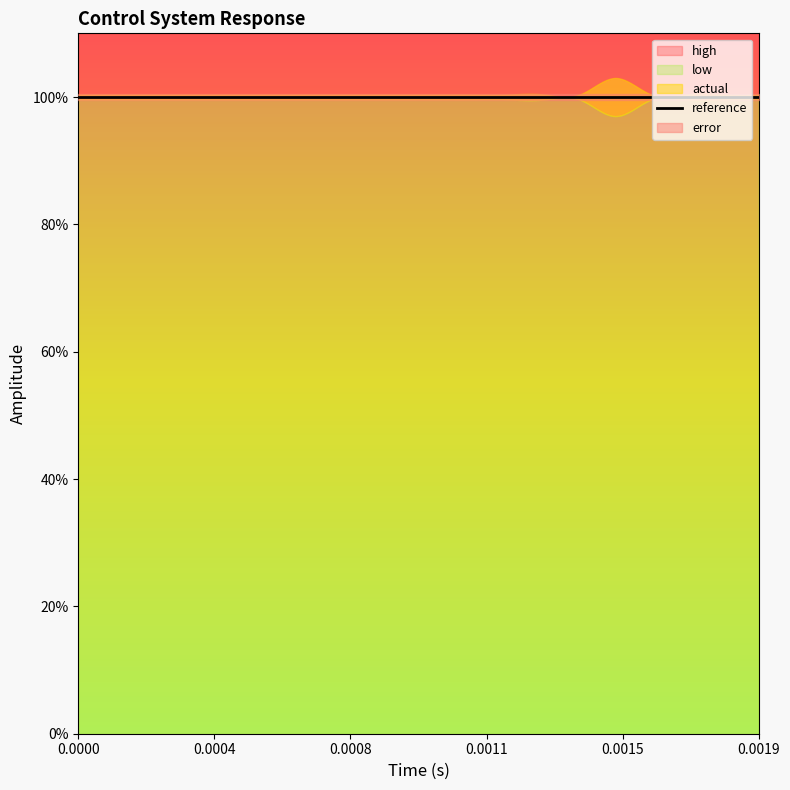

Does the chart display data point markers on the line(s)?

No